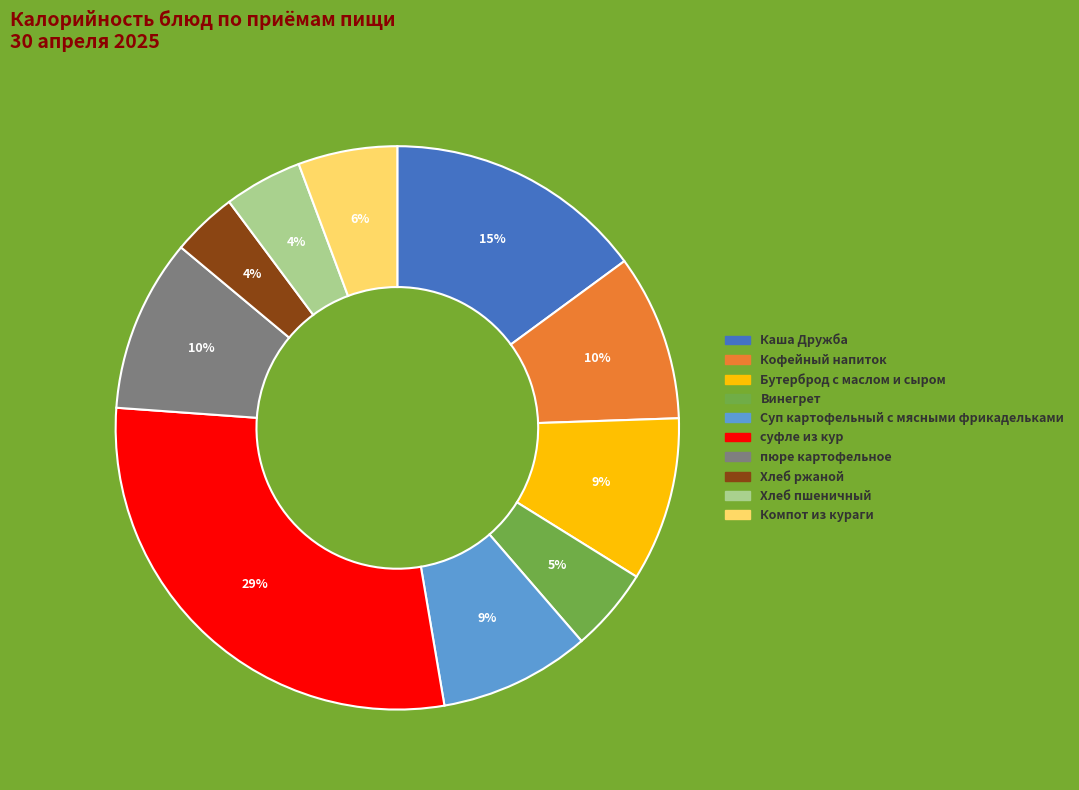

Is the sum of Хлеб пшеничный and Каша Дружба greater than half?

No